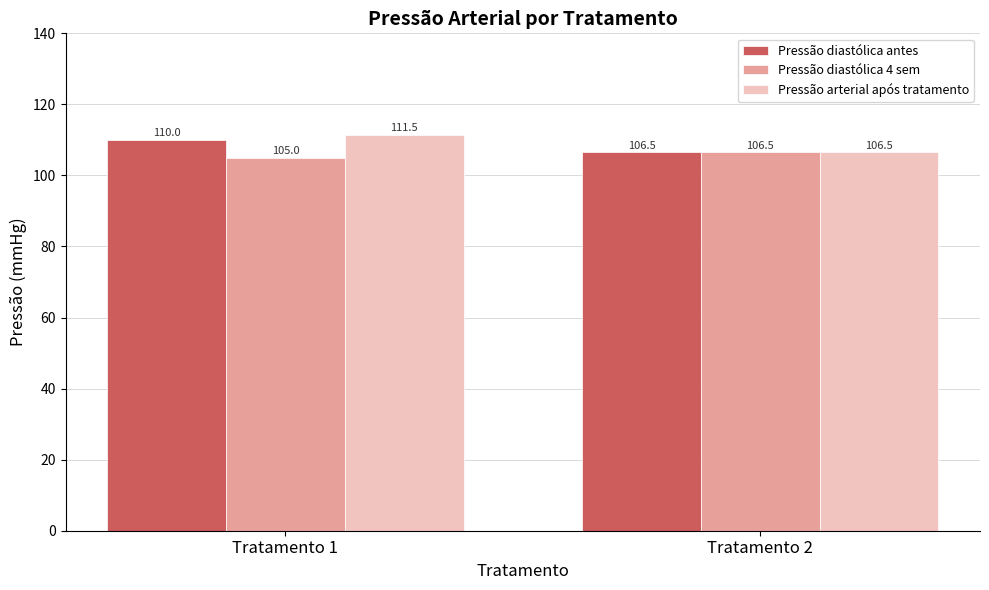

Reading left to right, what are all the values shown in this chart?

Pressão diastólica antes: 110.0	106.5
Pressão diastólica 4 sem: 105.0	106.5
Pressão arterial após tratamento: 111.5	106.5